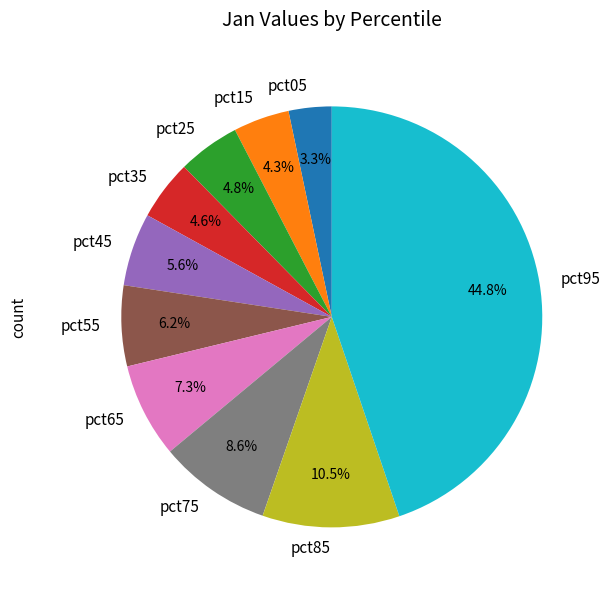

Is it true that pct75 is 1% of the pie?

False